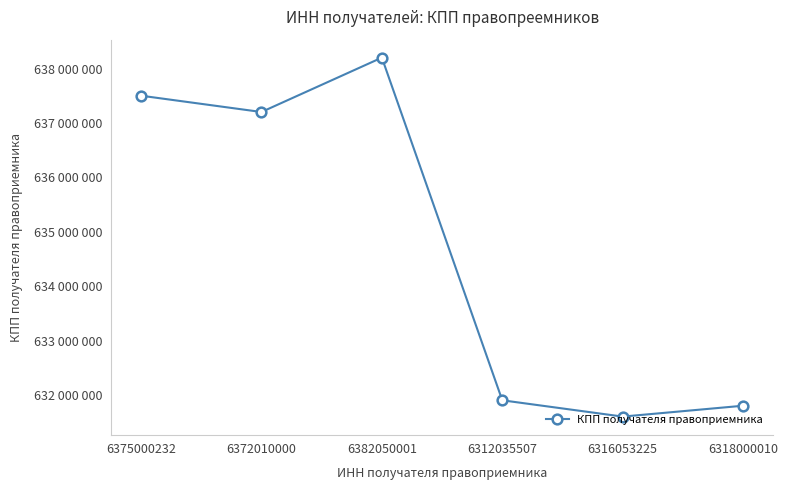

What is the difference between the values at 6375000232 and 6372010000?

300000